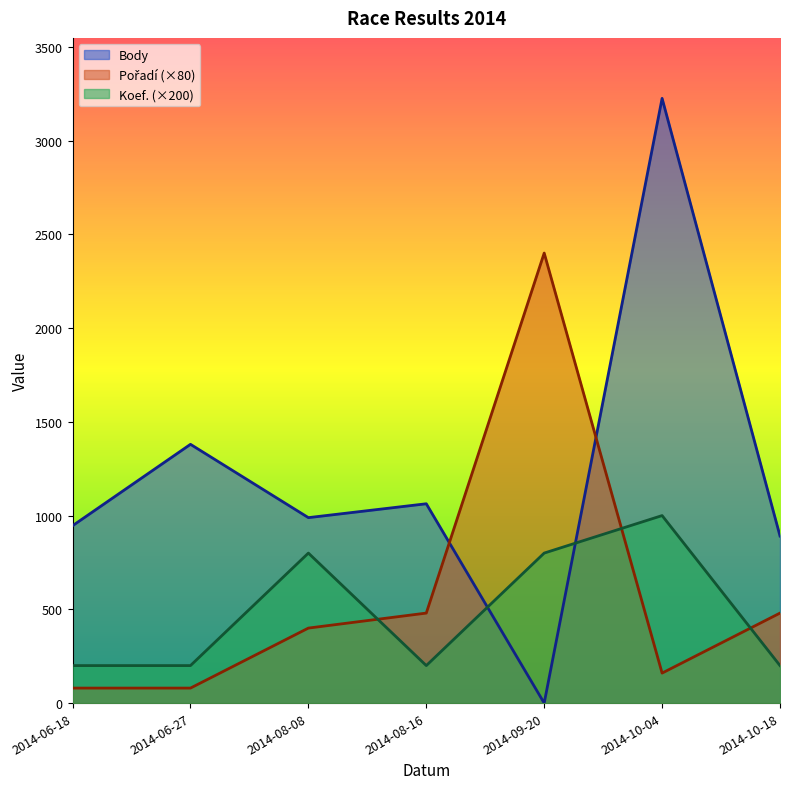

The Koef. series shows 1266 at 2014-09-20. True or false?

False